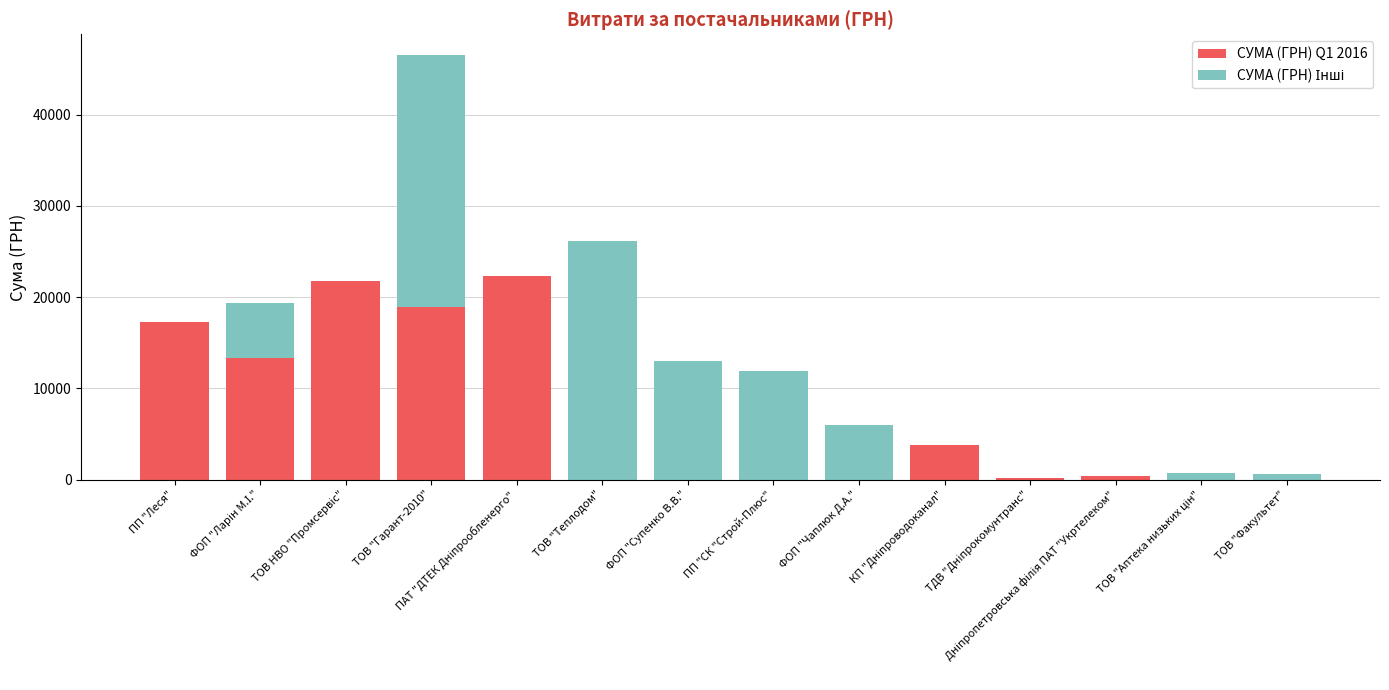

What is the total value across all series at ФОП "Супенко В.В."?

13000.0